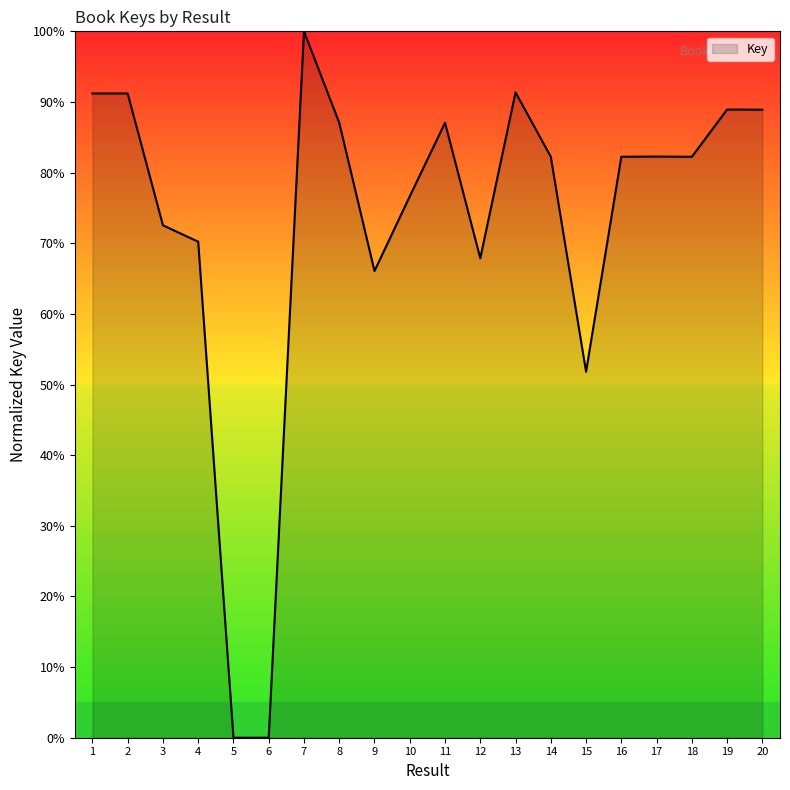

Where is the data nearest to the value 50?

15